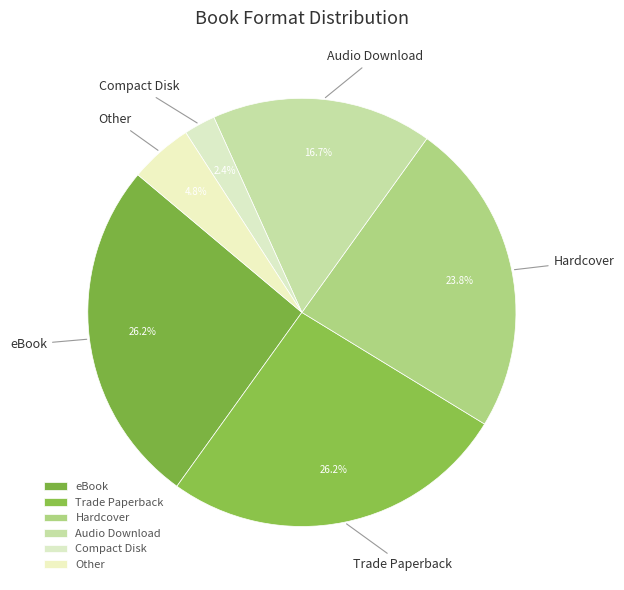

Does Hardcover account for over 50% of the chart?

No